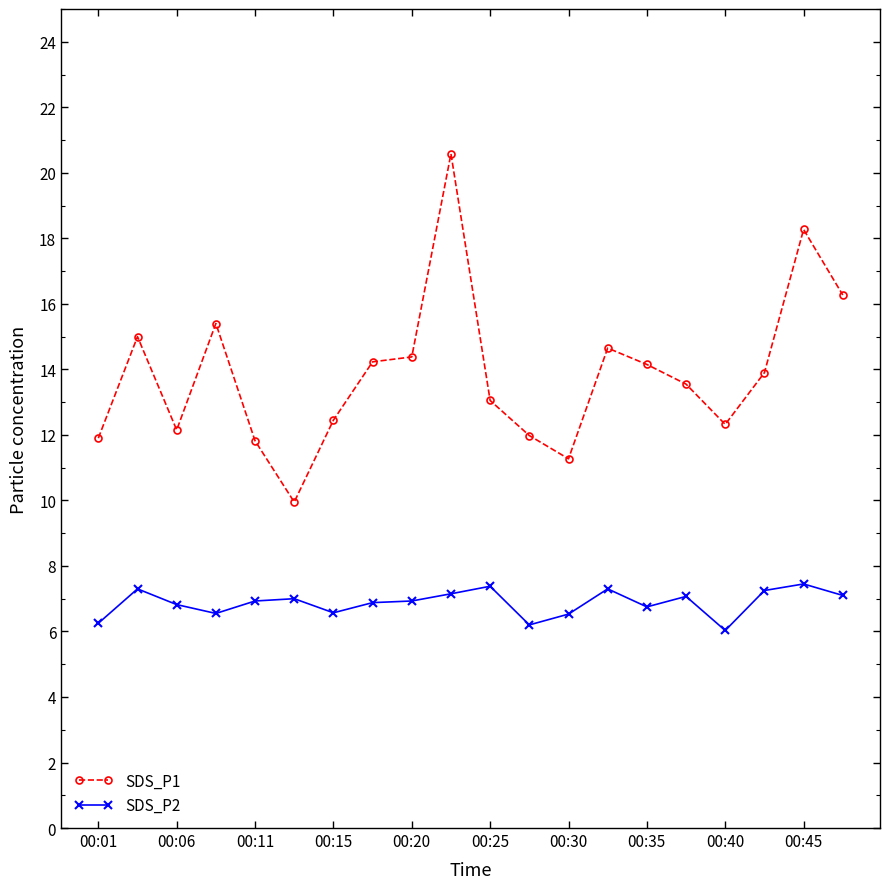

What is the highest value of the SDS_P2 series?

7.5